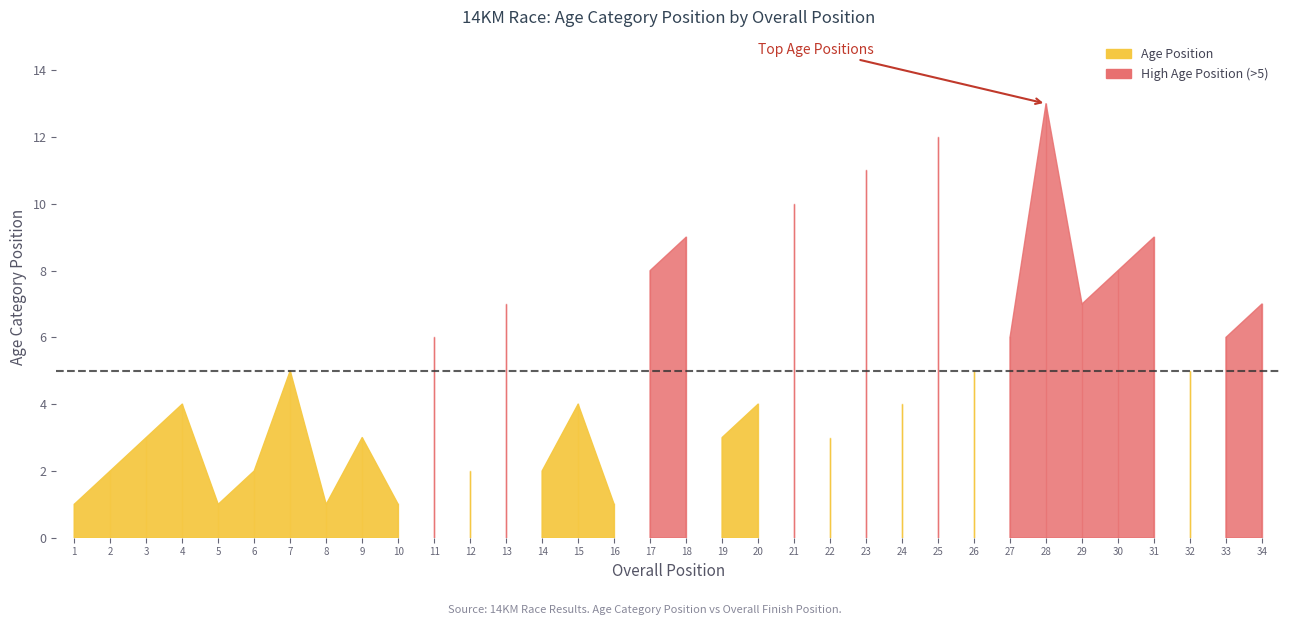

Where is the first local maximum?

4